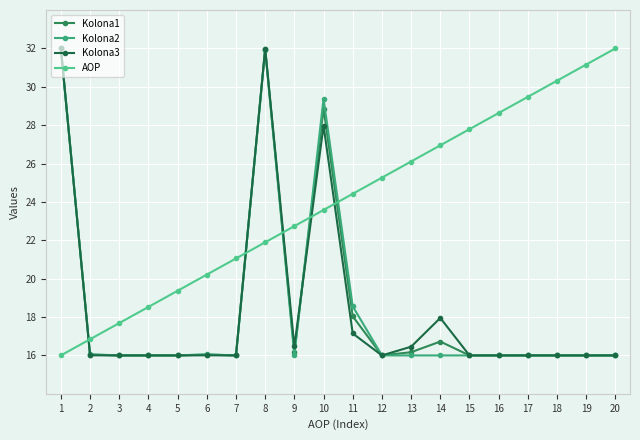

What is the value of the AOP point at the 15th from the left?

27.8